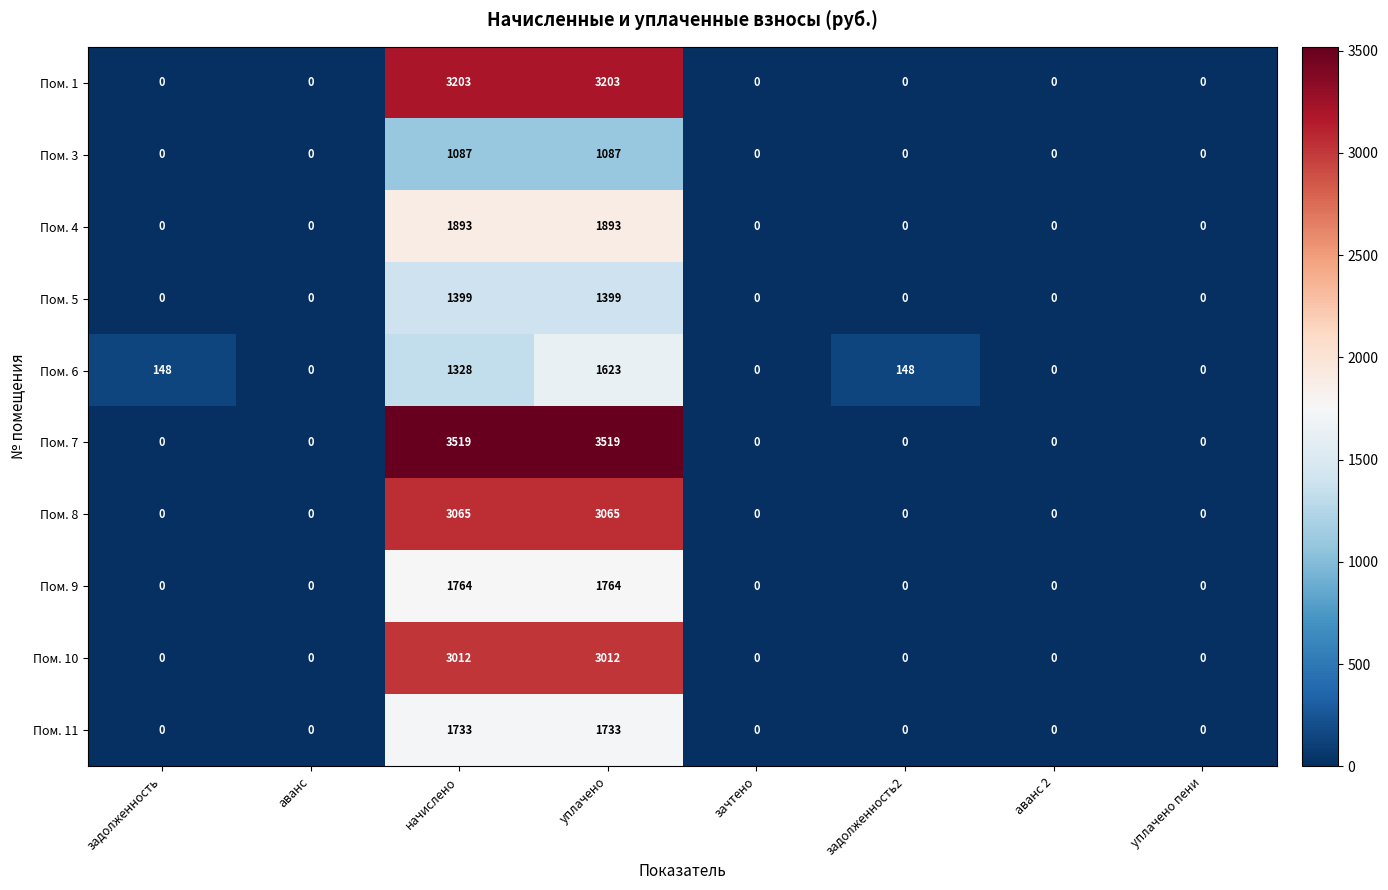

What is the average value of the Пом. 7 series?

880